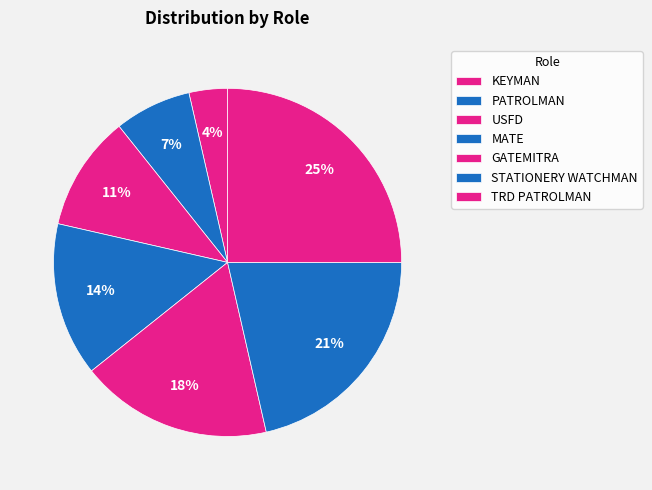

To the nearest percent, what is the average slice percentage?

14%